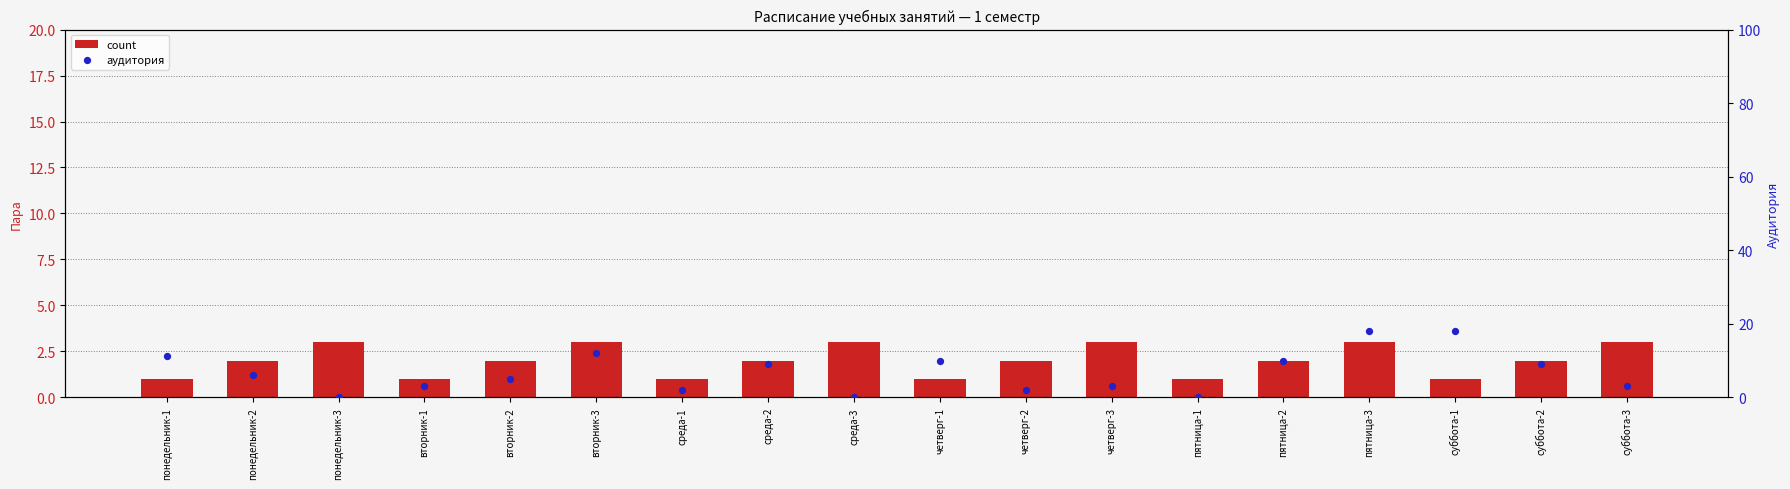

At how many categories does at least one series exceed 11?

4